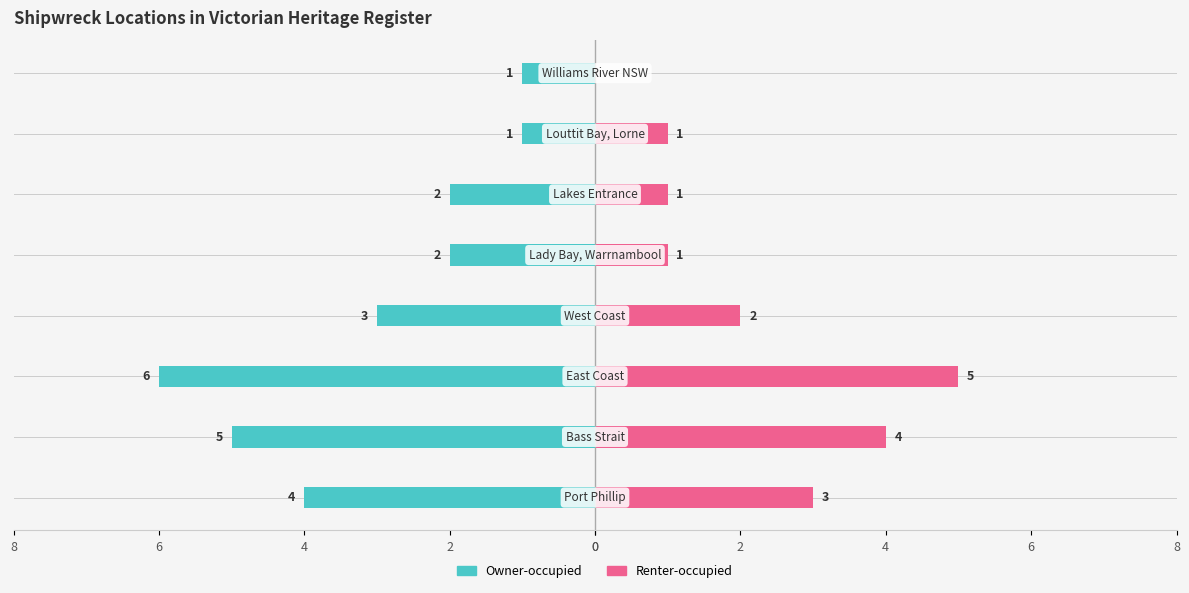

How many bars are there in each group?

2